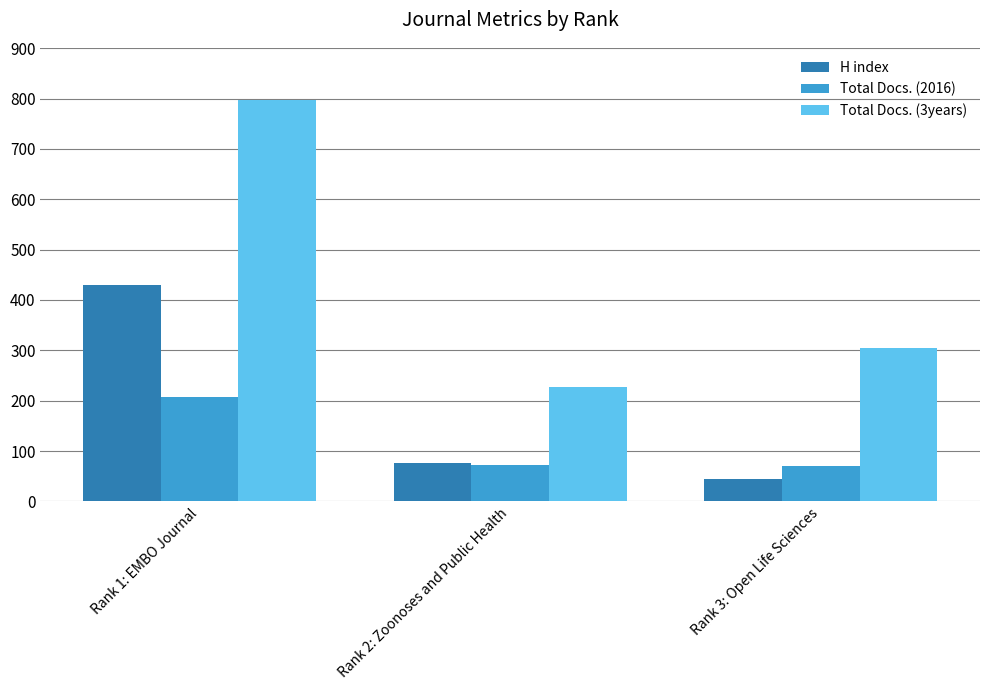

Count the number of categories in the chart.

3